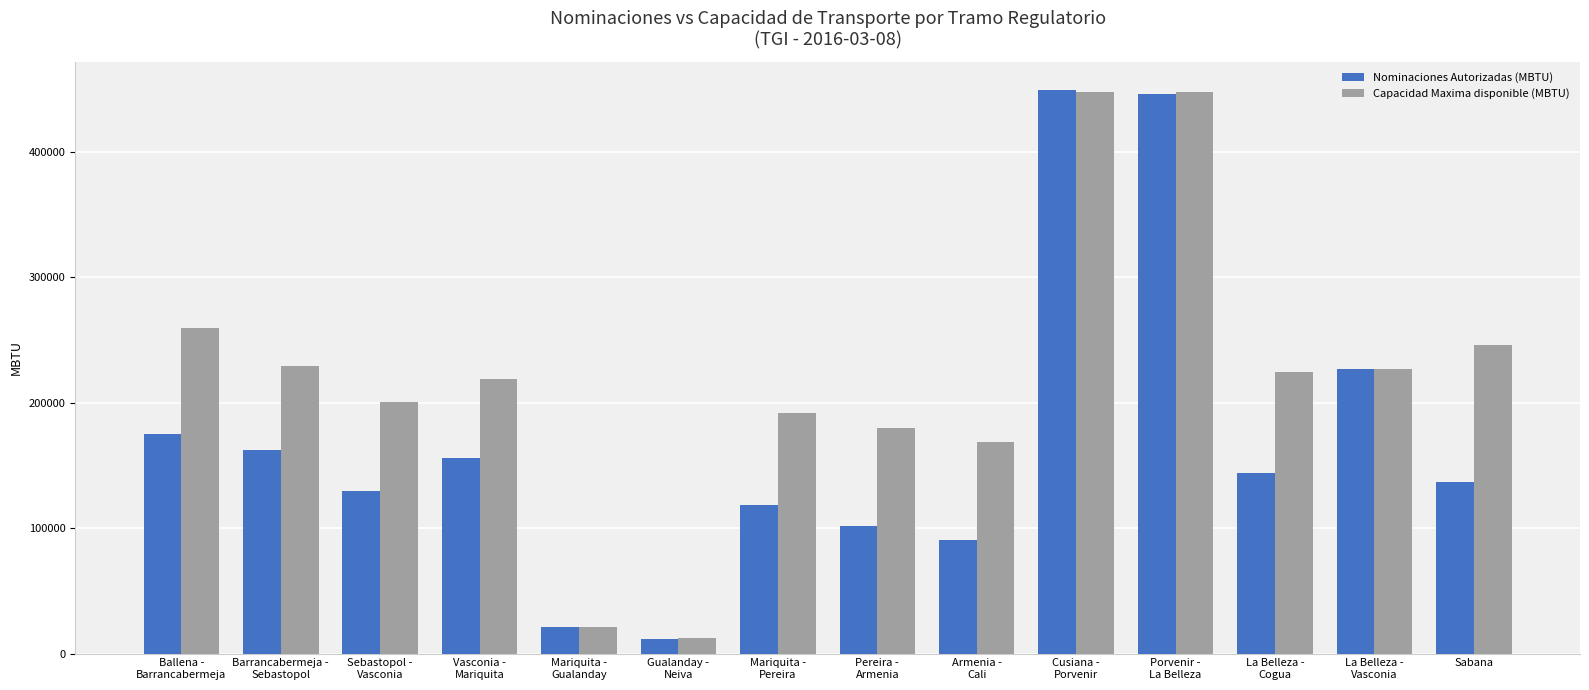

Rank the series by their average value, from highest to lowest.

Capacidad Maxima disponible (MBTU), Nominaciones Autorizadas (MBTU)